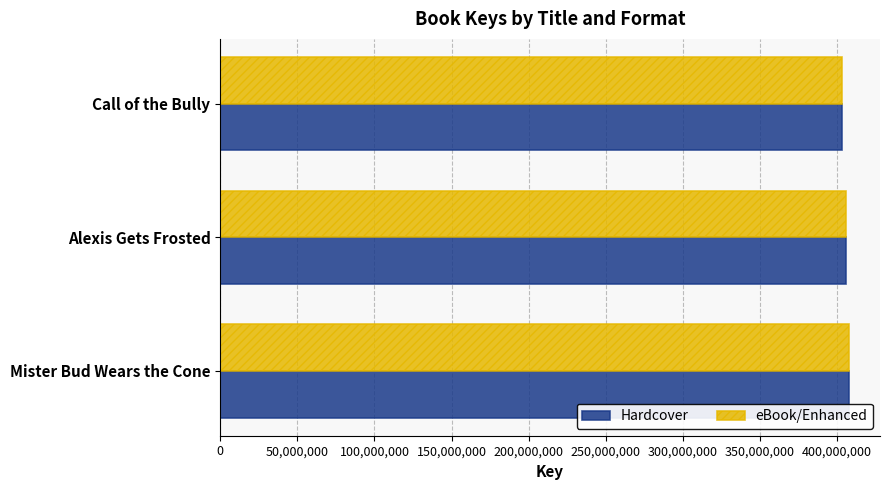

What is the sum of the eBook/Enhanced values at Alexis Gets Frosted and Mister Bud Wears the Cone?

813205698